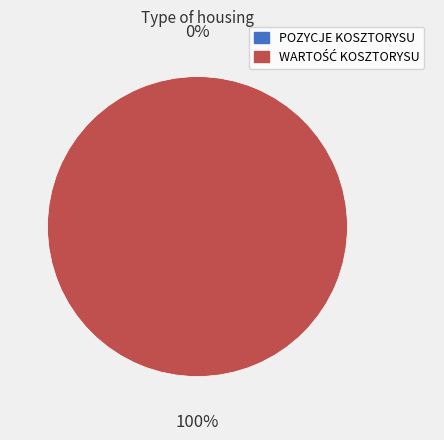

True or false: WARTOŚĆ KOSZTORYSU accounts for 99% of the total.

False